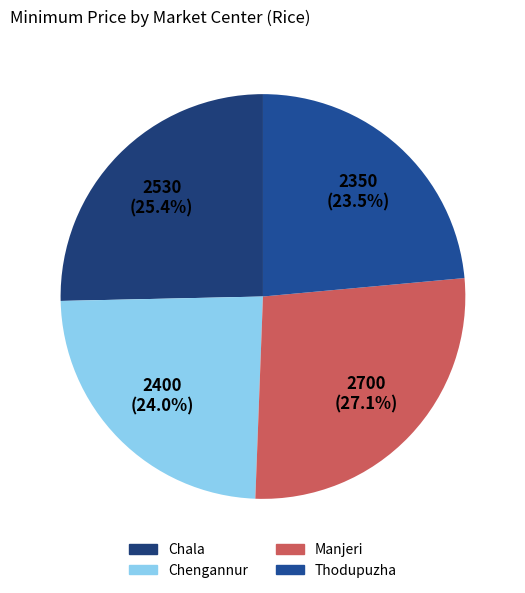

Combined, what portion of the pie is Chengannur and Chala?

49.4%